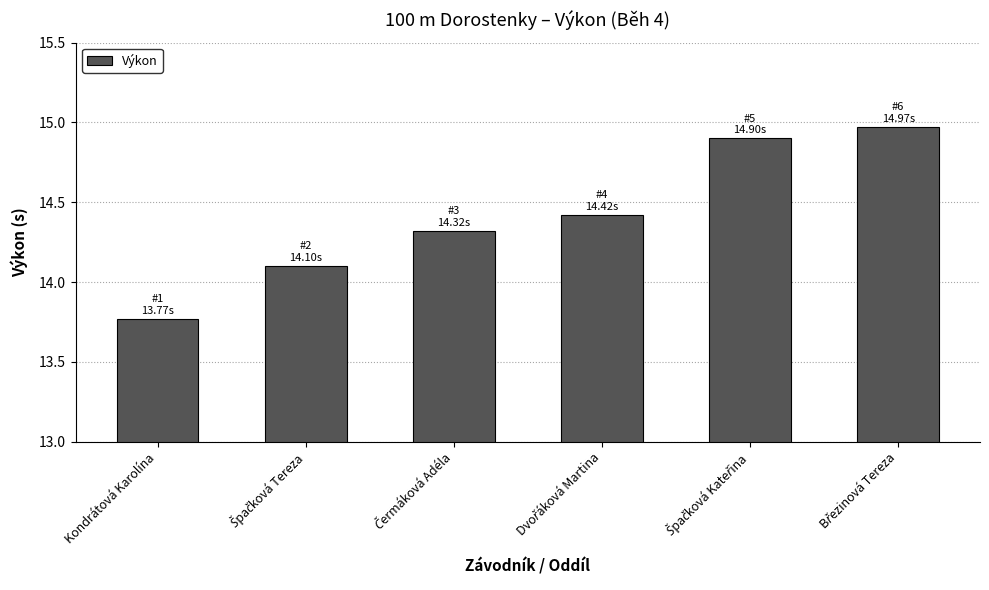

At which category does the chart reach its minimum across all series?

Kondrátová Karolína